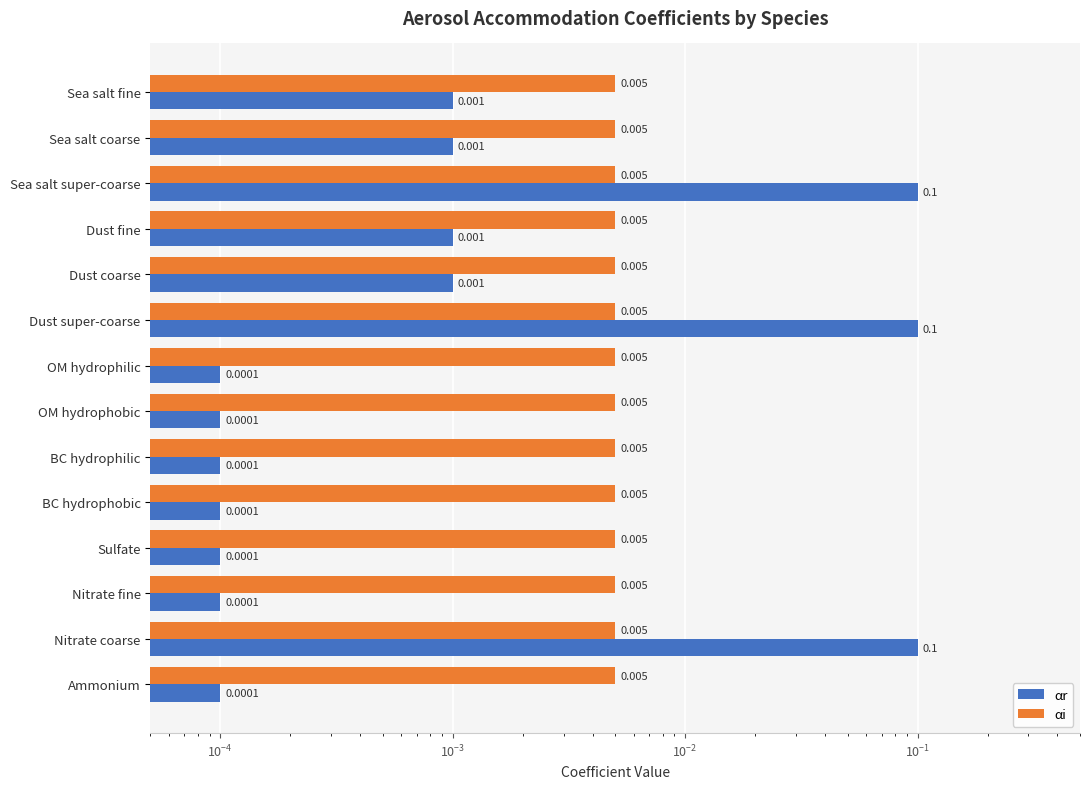

Which series has the largest total across all categories?

αi